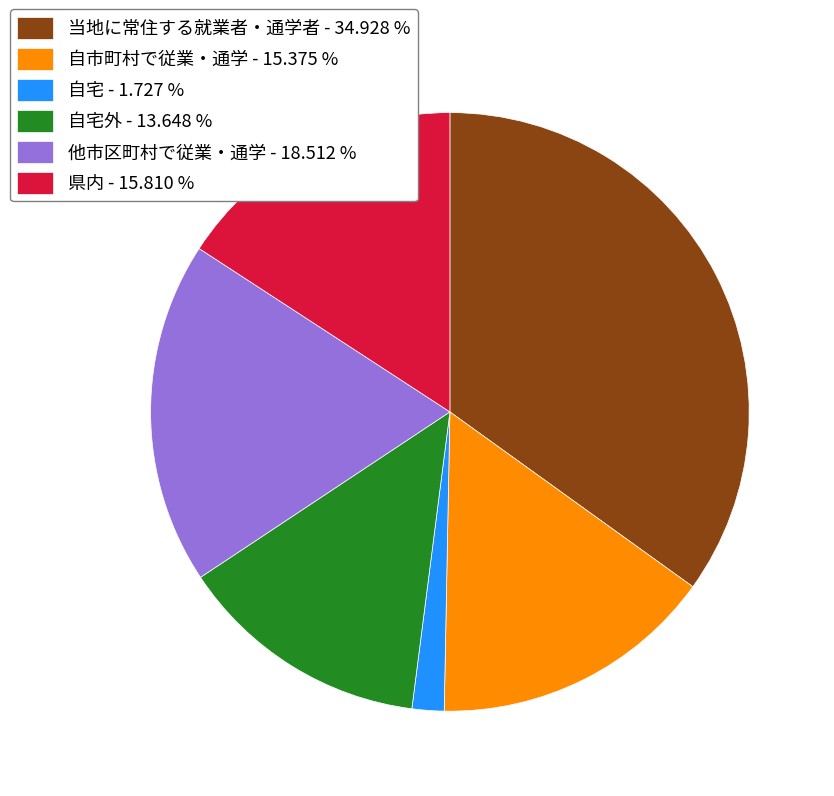

Is there a majority slice in this chart?

No